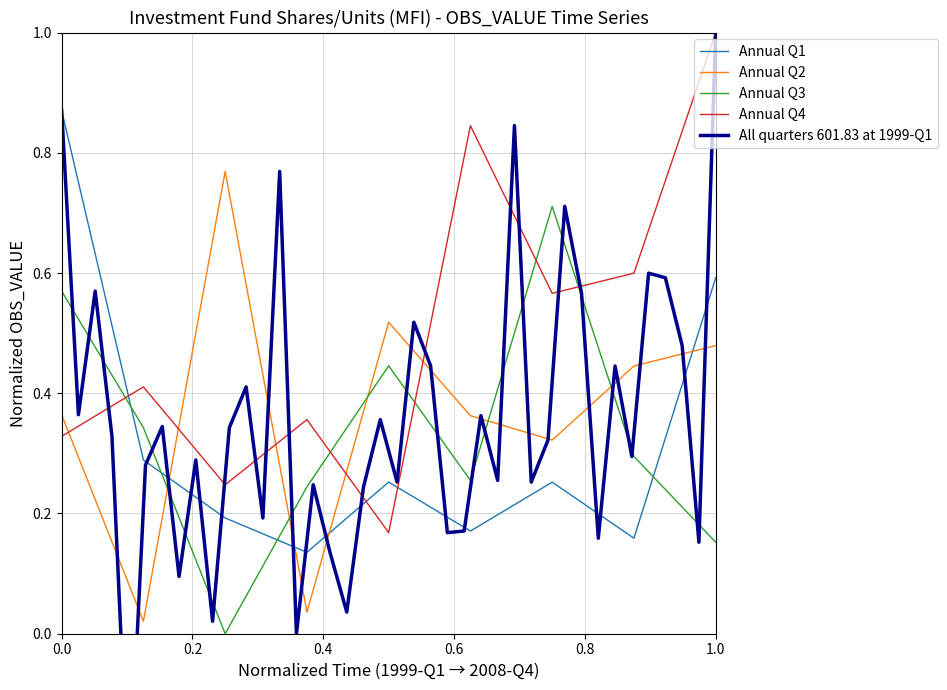

True or false: Annual Q1 and Annual Q2 cross at least once.

True